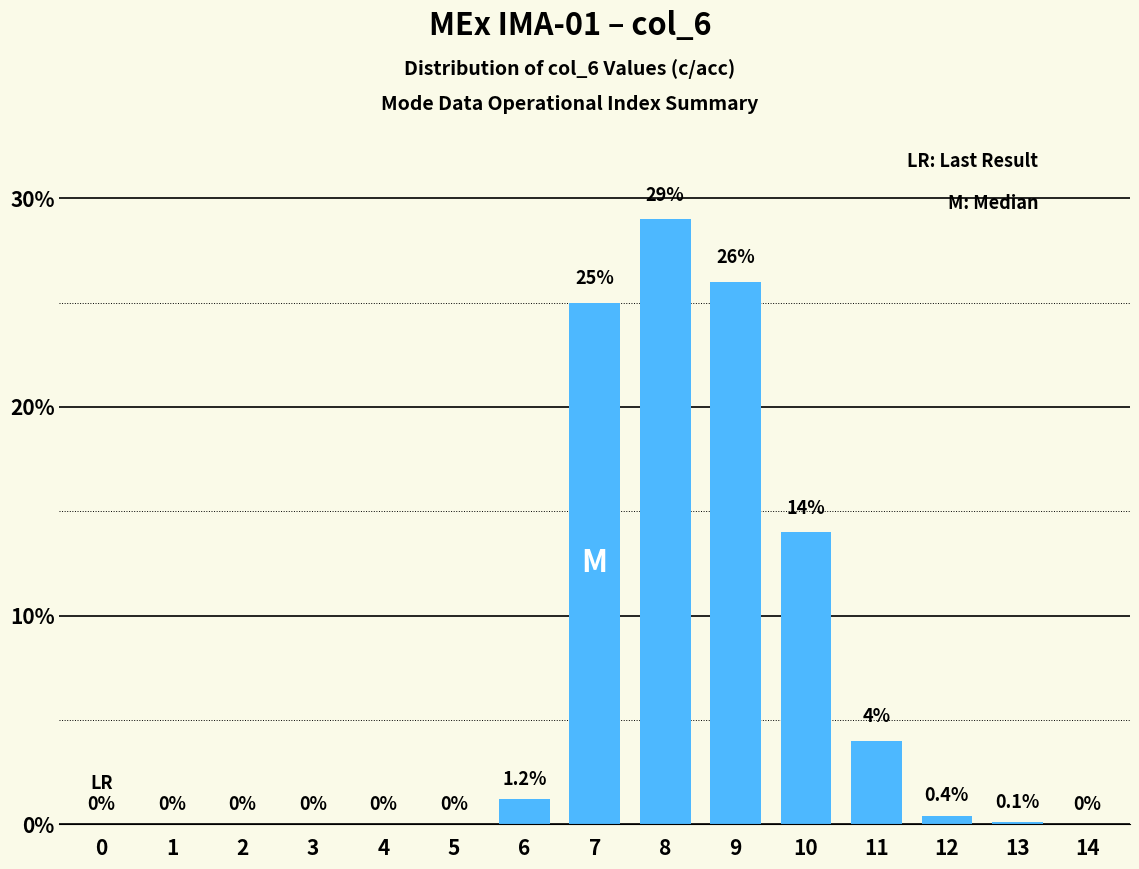

Reading left to right, list all the values displayed in this chart.

0=0.0	1=0.0	2=0.0	3=0.0	4=0.0	5=0.0	6=1.2	7=25.0	8=29.0	9=26.0	10=14.0	11=4.0	12=0.4	13=0.1	14=0.0